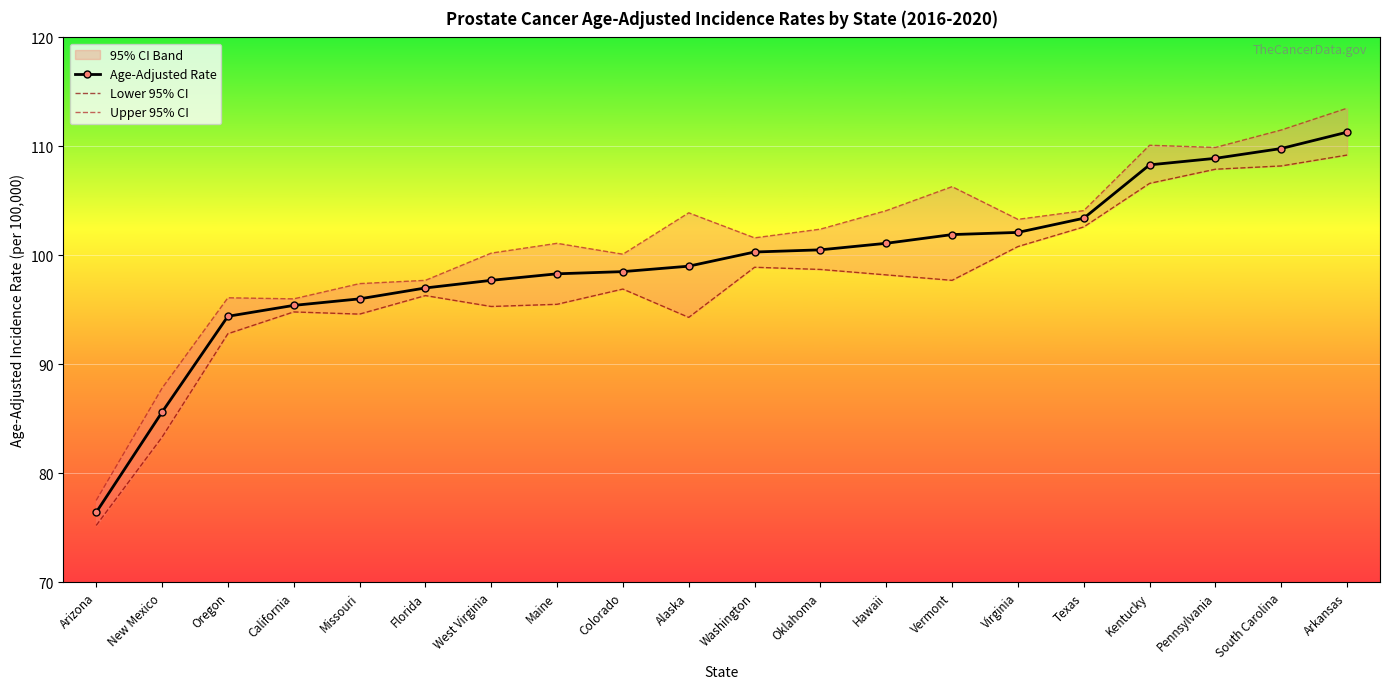

Where is the first local maximum for Lower 95% CI?

California